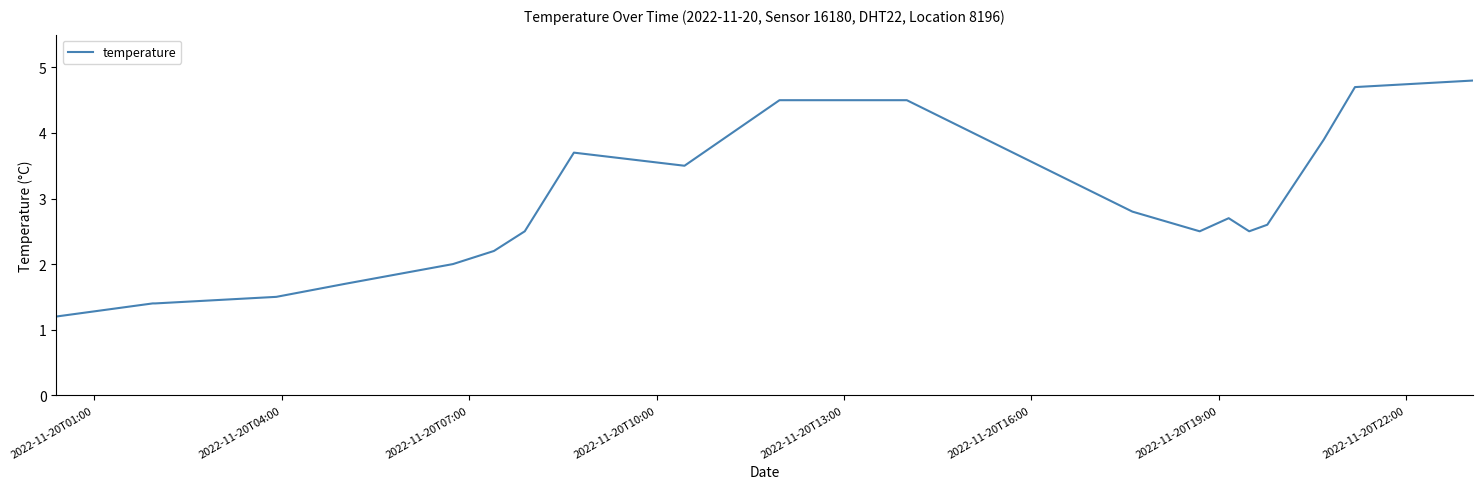

What is the maximum value shown in the chart?

4.8